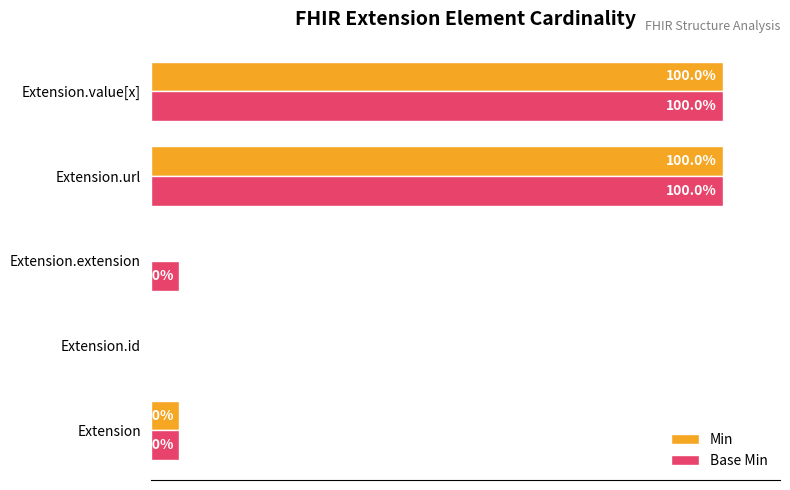

Which series has the largest total across all categories?

Base Min